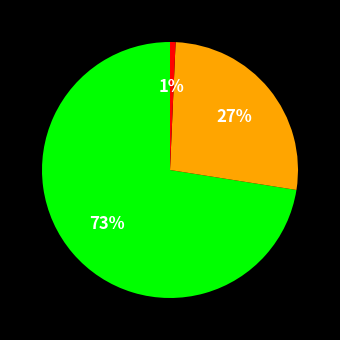

To the nearest percent, what is the average slice percentage?

33%